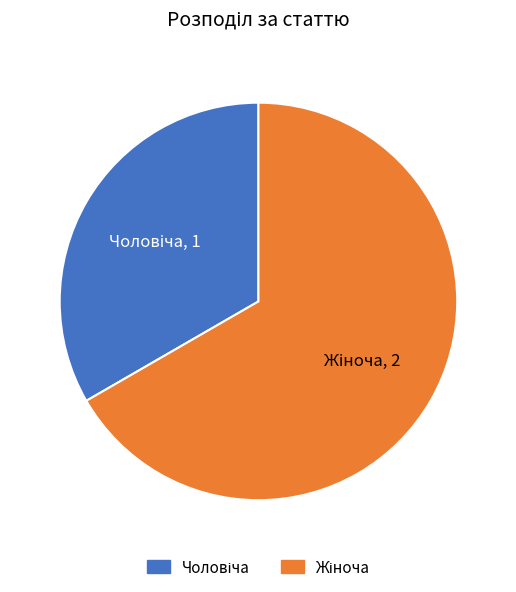

Is there a majority slice in this chart?

Yes